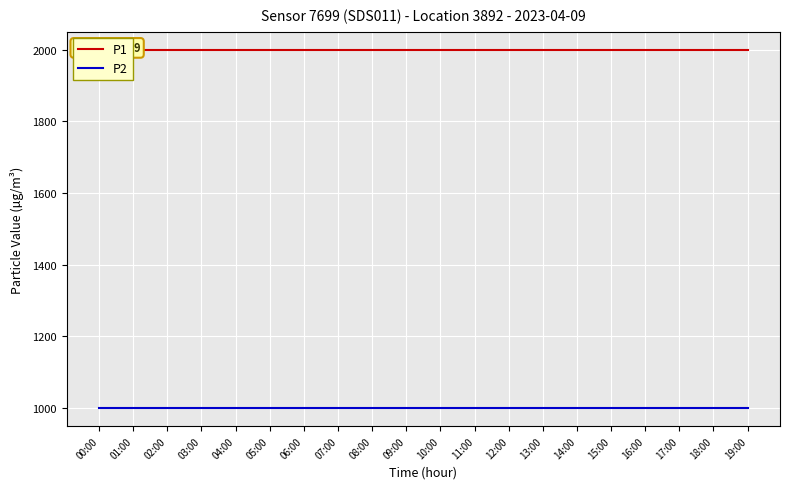

List the series in order of their peak value, lowest first.

P2, P1